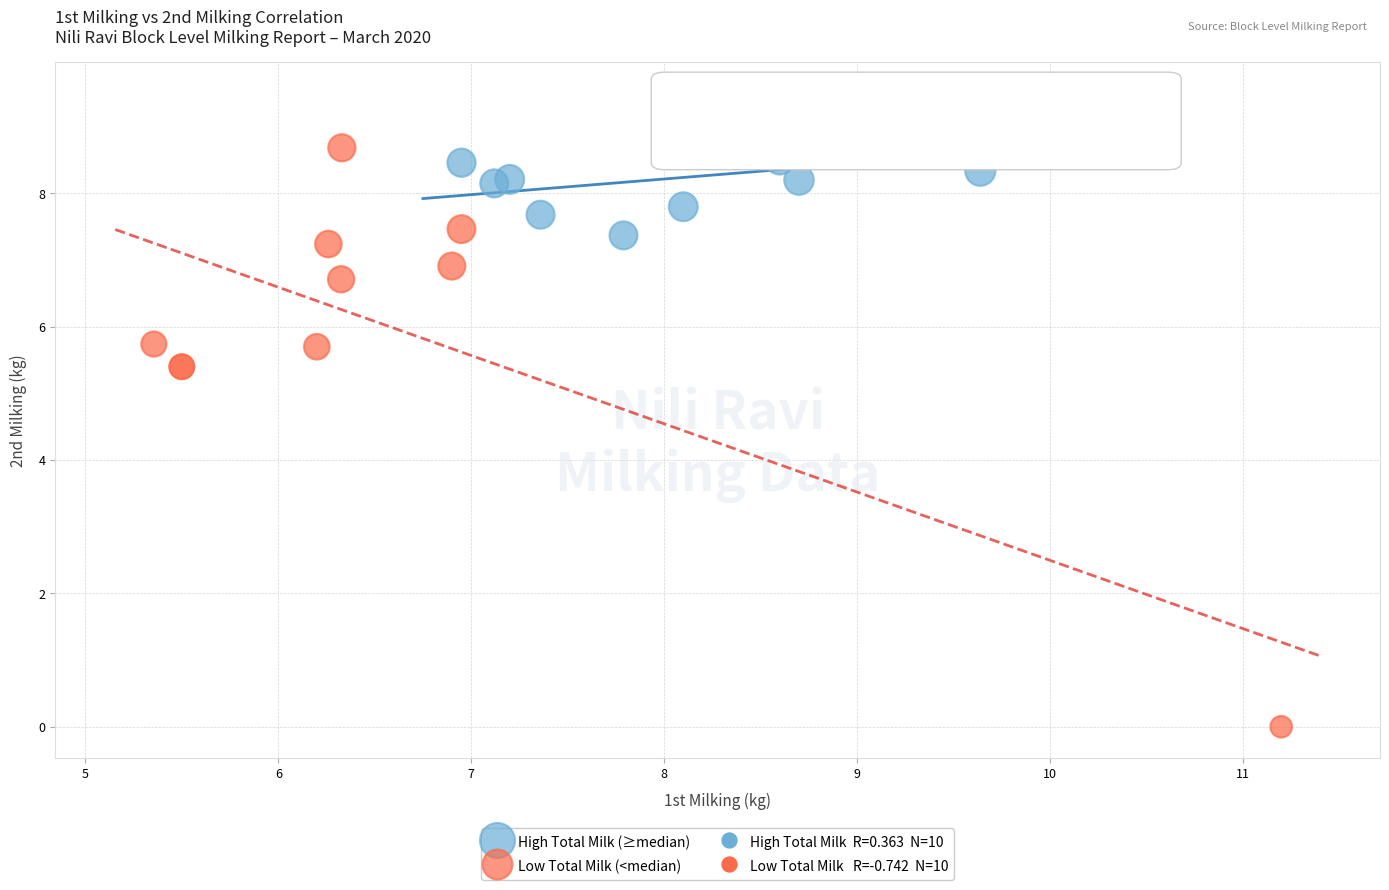

Which series contains the highest Y value?

High Total Milk (≥median)